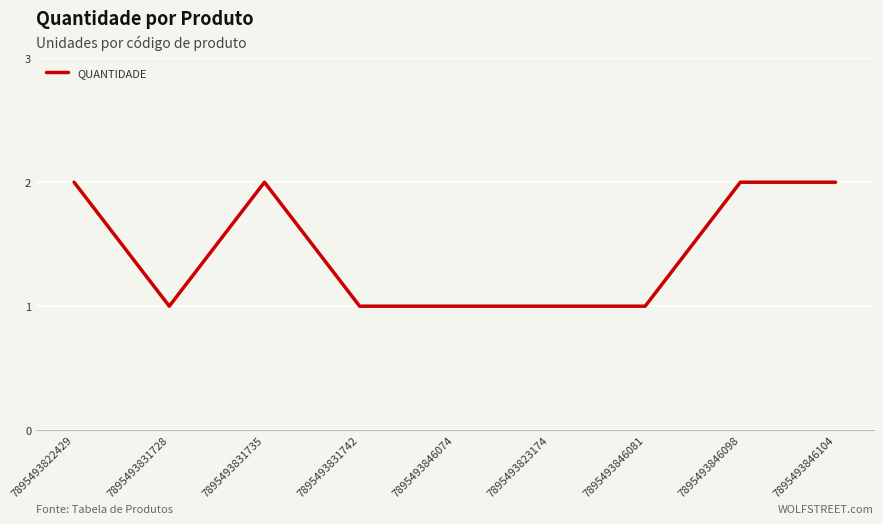

What is the minimum value shown in the chart?

1